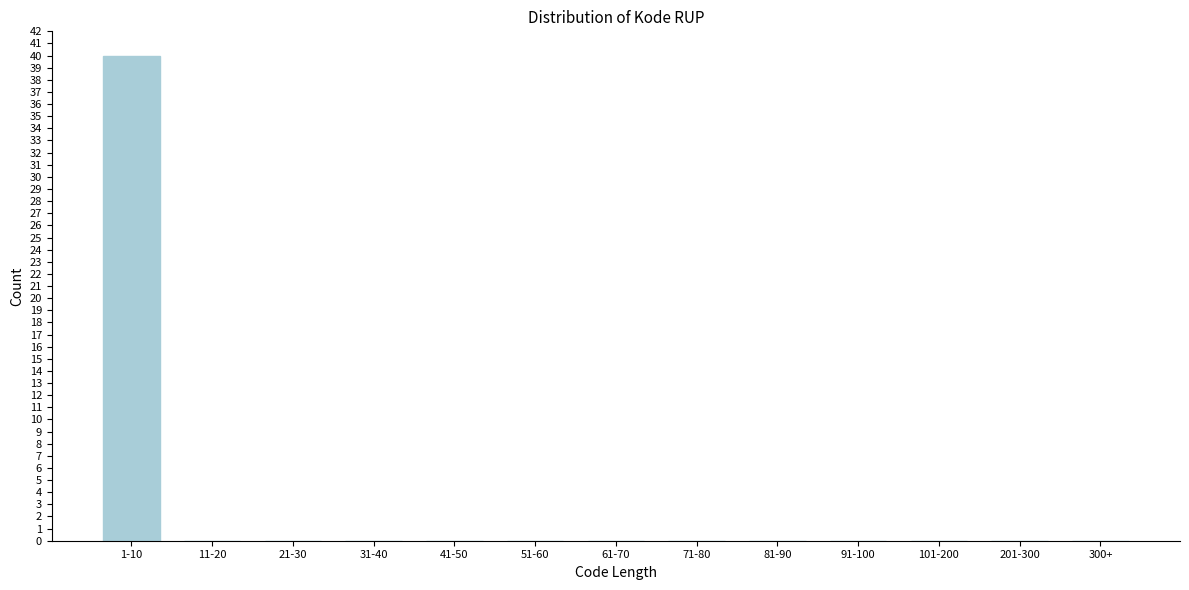

Reading left to right, list all the values displayed in this chart.

1-10=40	11-20=0	21-30=0	31-40=0	41-50=0	51-60=0	61-70=0	71-80=0	81-90=0	91-100=0	101-200=0	201-300=0	300+=0